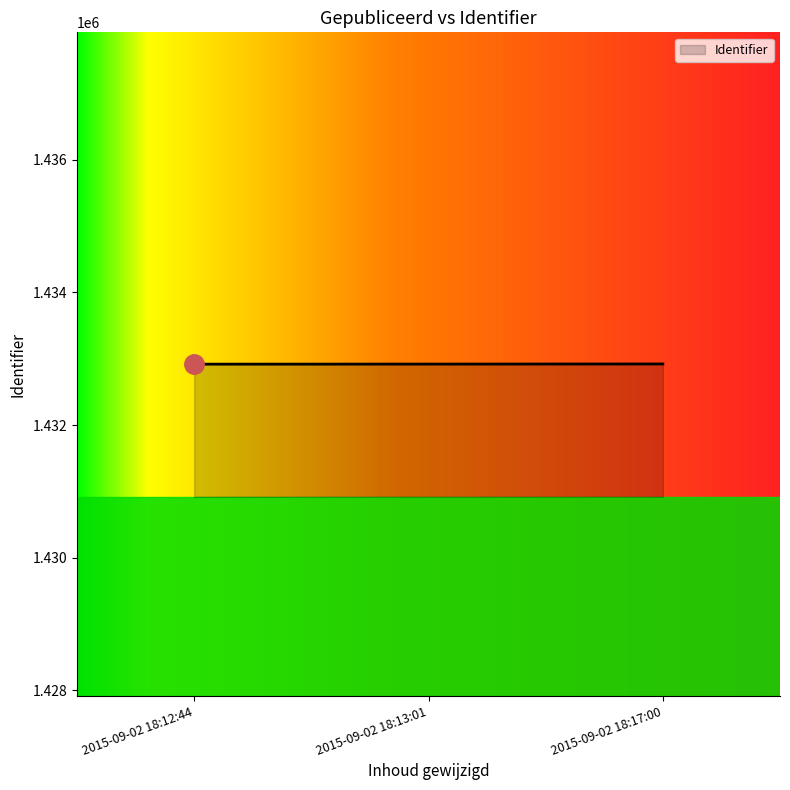

What is the smallest value displayed?

1432919